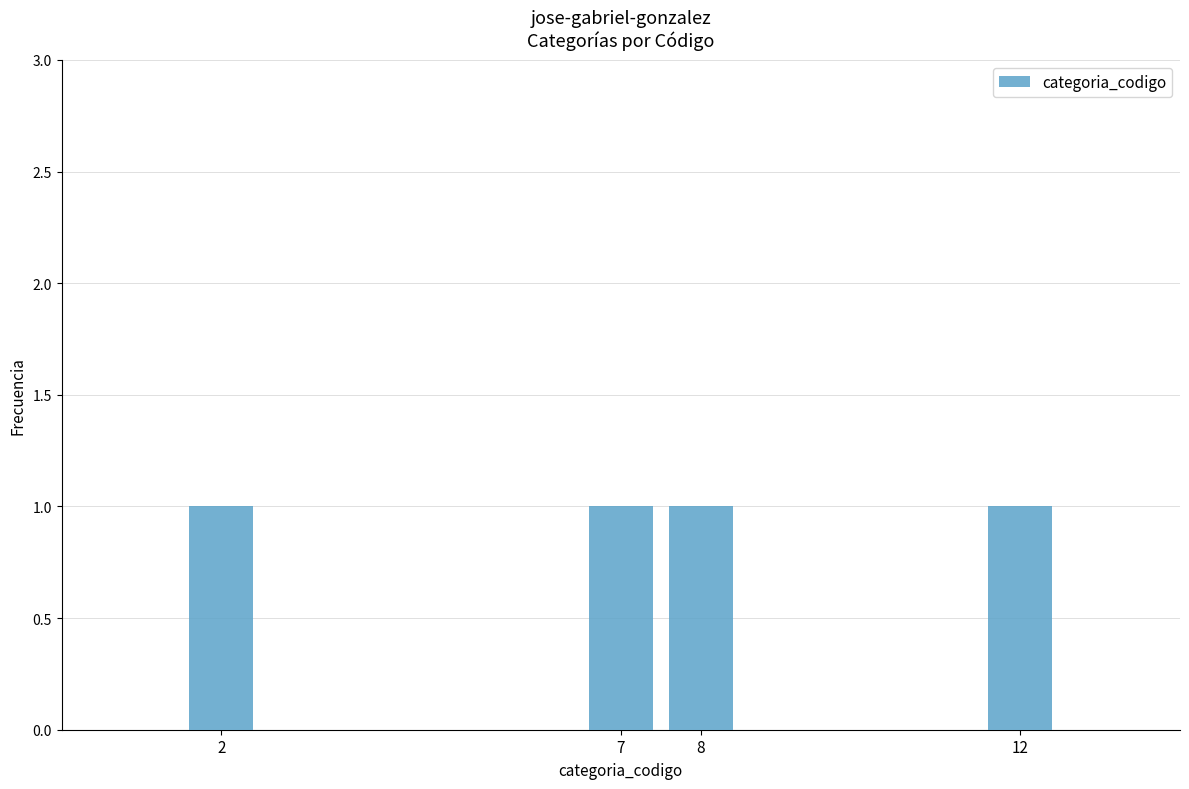

The value at Servicios Técnicos is 12. True or false?

False